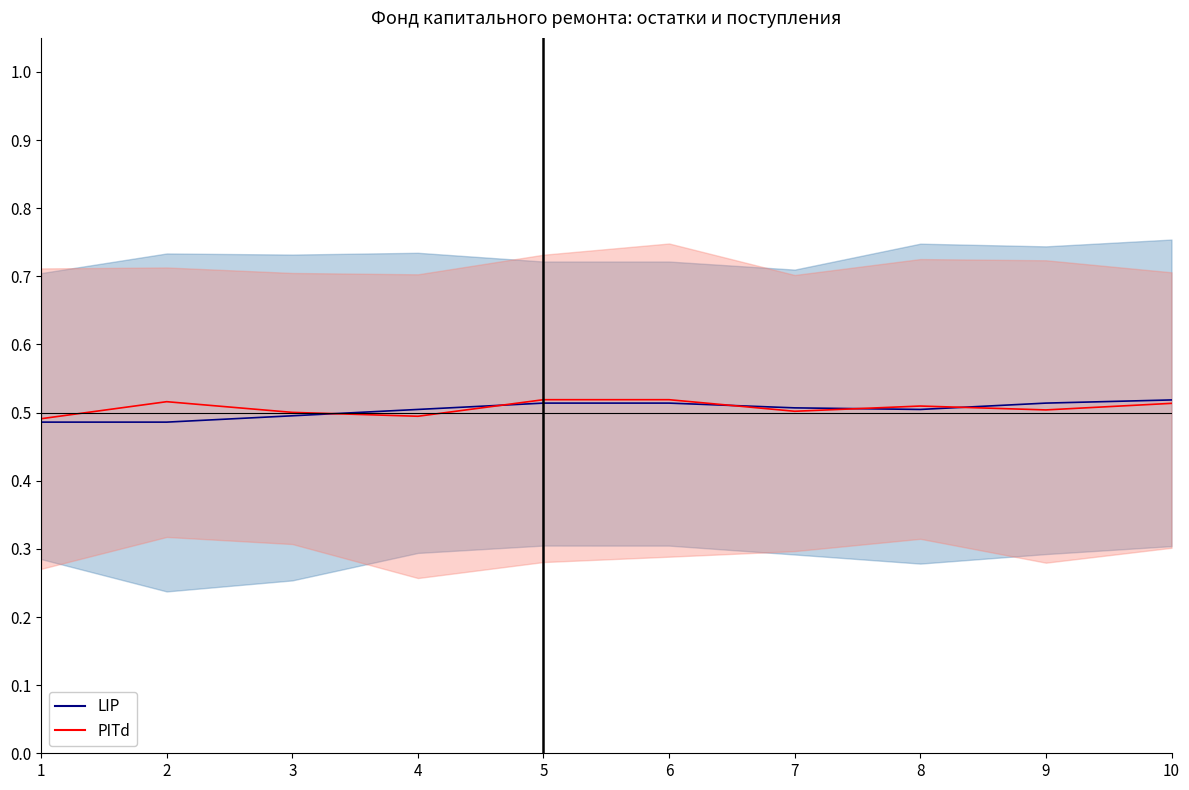

How many interior local valleys does the LIP series have?

1